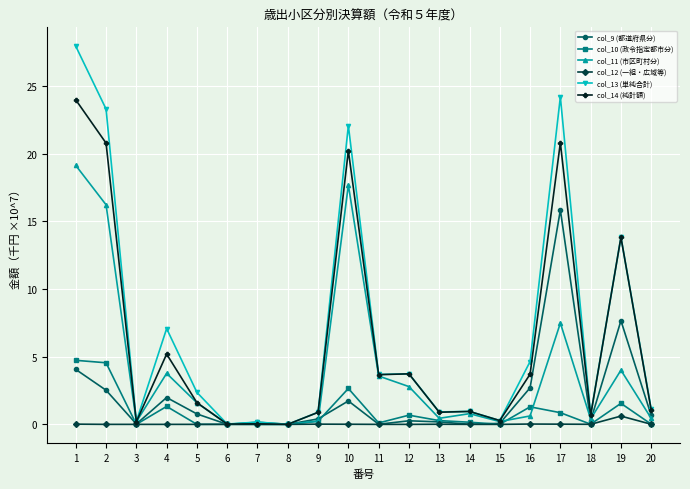

Which series has the widest spread of values?

col_13 (単純合計)